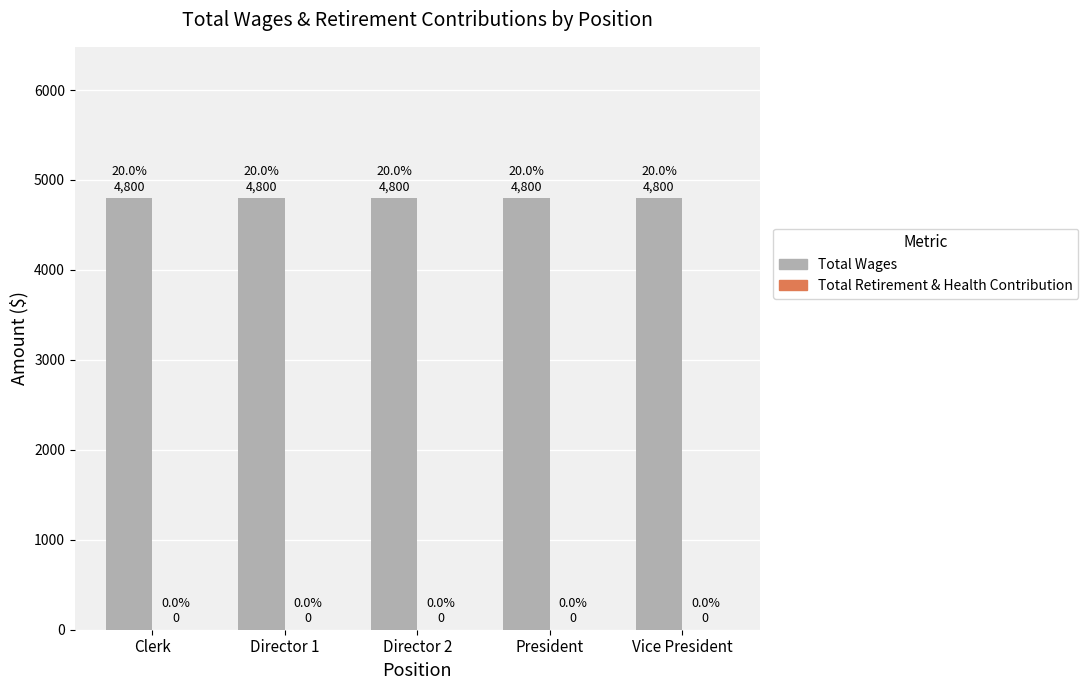

What is the label of the 4th bar from the left?

President